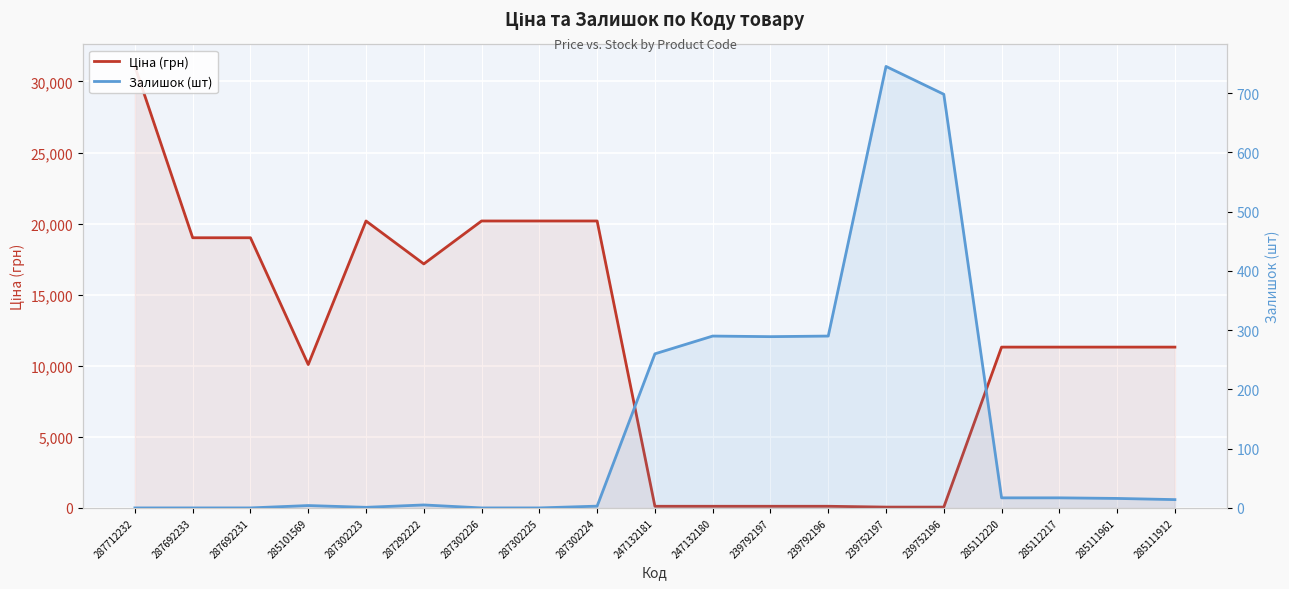

Reading left to right, list all the values displayed in this chart.

Ціна (грн): 31058.4	19005.7	19005.7	10085.8	20186.0	17165.0	20186.0	20186.0	20186.0	115.4	115.4	115.4	115.4	57.7	57.7	11312.5	11312.5	11312.5	11312.5
Залишок (шт): 0.0	0.0	0.0	4.0	1.0	5.0	0.0	0.0	3.0	260.0	290.0	289.0	290.0	745.0	698.0	17.0	17.0	16.0	14.0